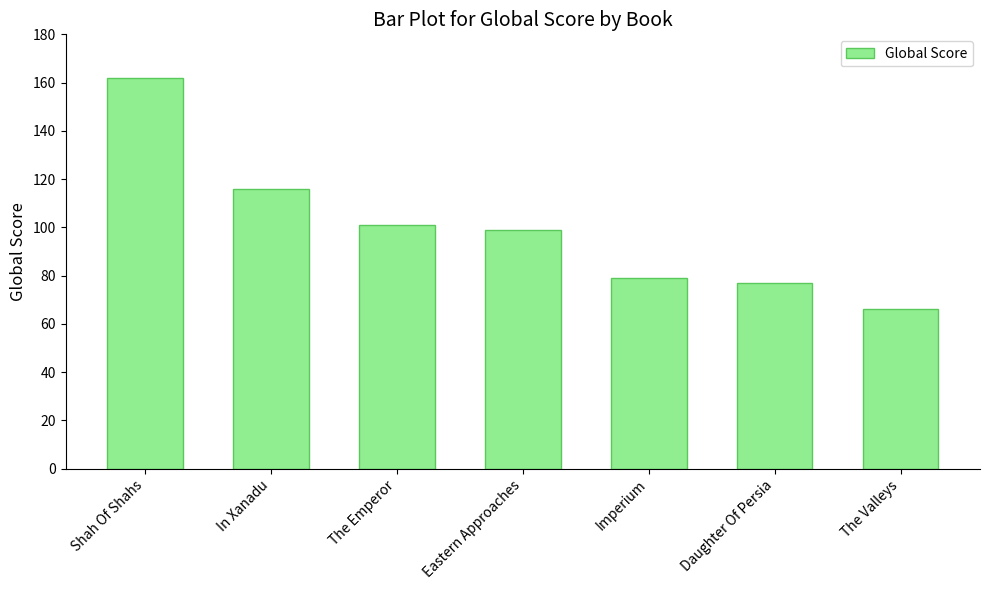

What is the label of the 4th bar from the left?

Eastern Approaches